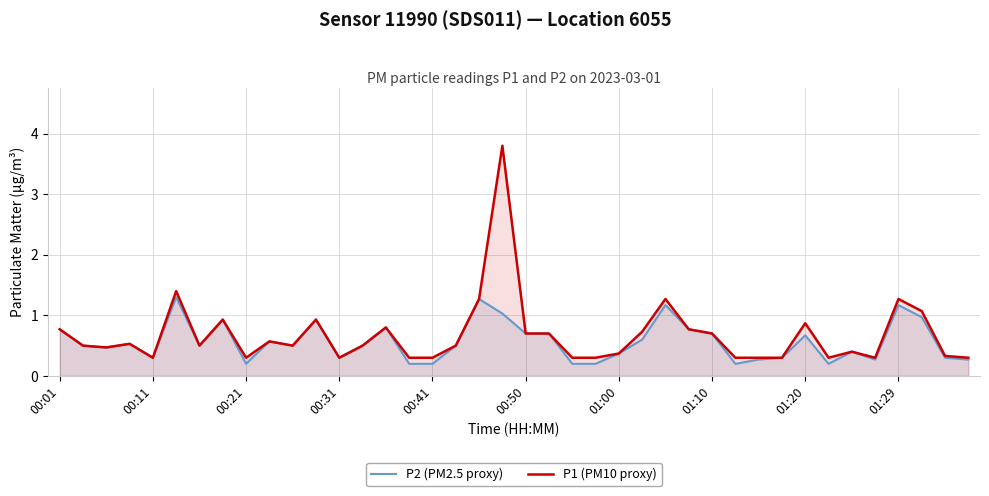

Which series has the largest range (max minus min)?

P1 (PM10 proxy)